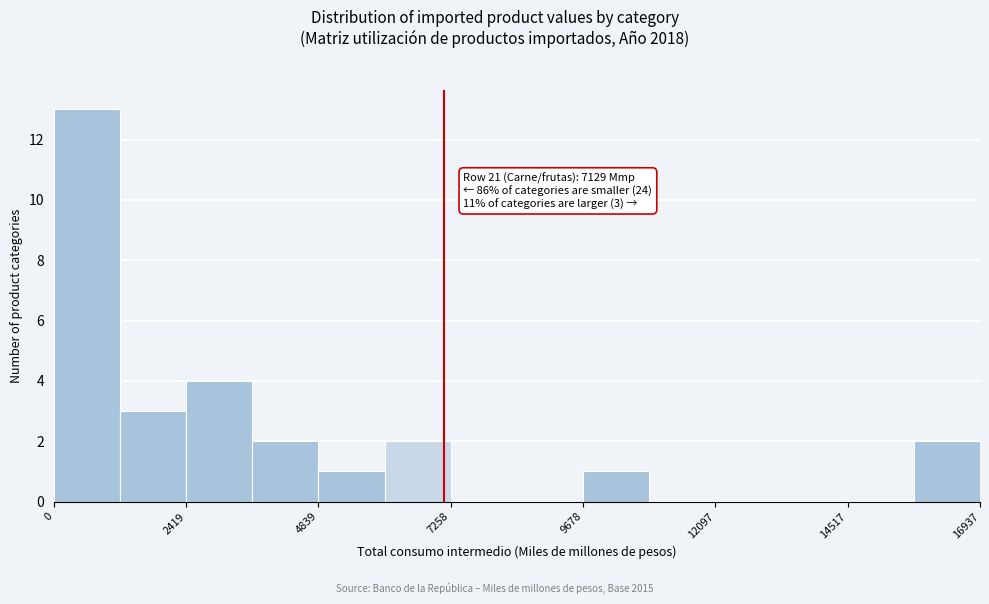

Read against the x-axis, roughly where is the centre of the tallest bar?

500